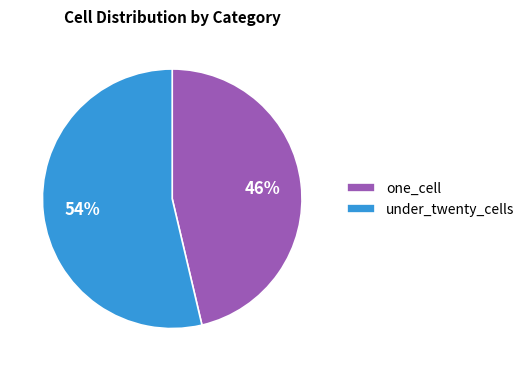

Between under_twenty_cells and one_cell, which is larger?

under_twenty_cells